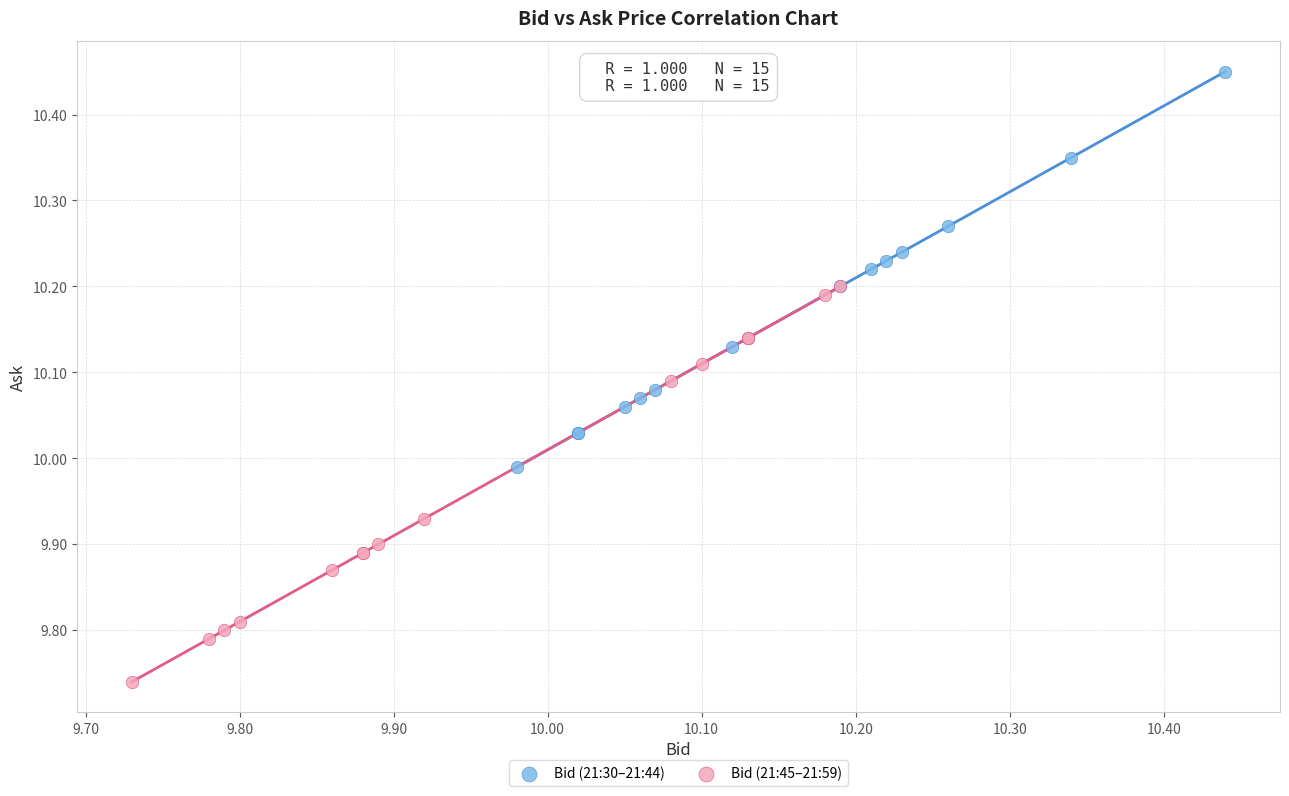

Which series contains the highest Y value?

Bid (21:30–21:44)